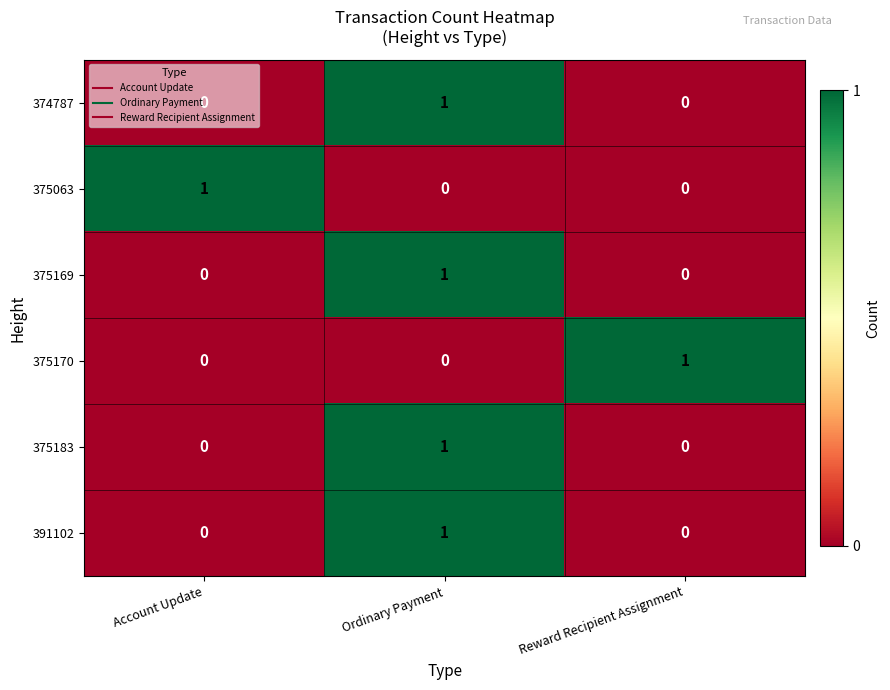

At which category is the sum across all series the highest?

Ordinary Payment